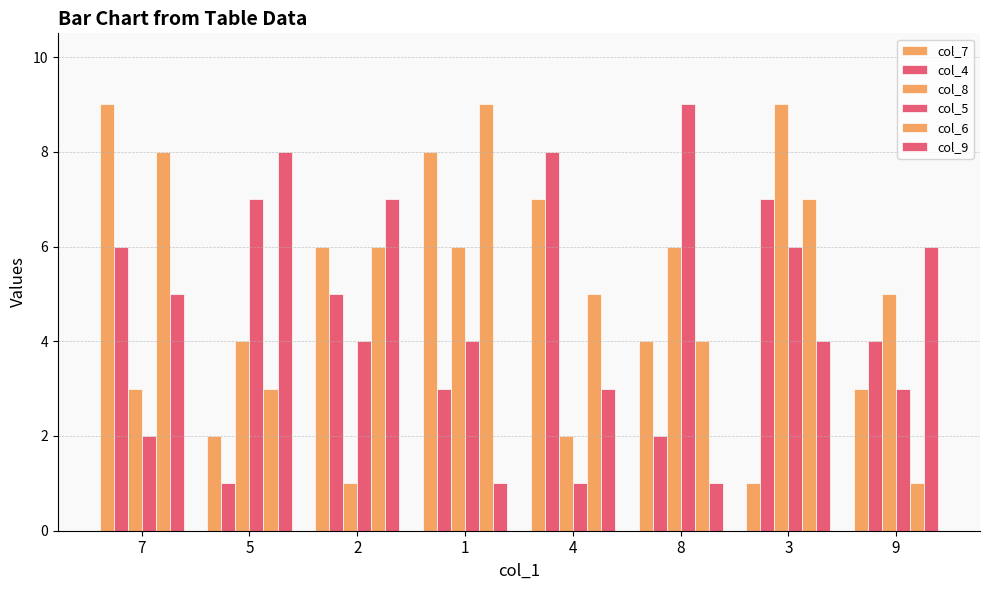

At how many categories does at least one series exceed 8?

4